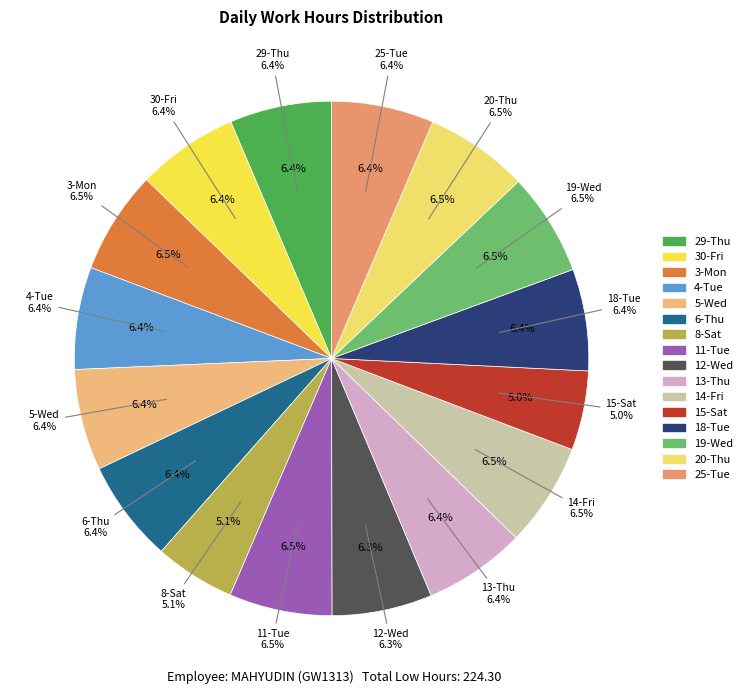

To the nearest percent, what portion does 3-Mon represent?

6%